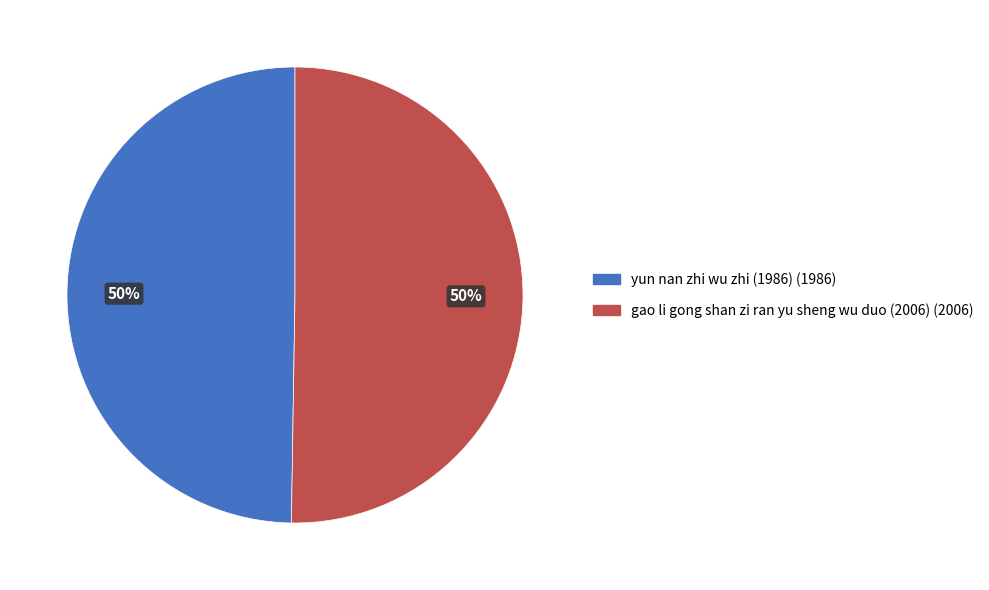

To the nearest percent, what is the average slice percentage?

50%